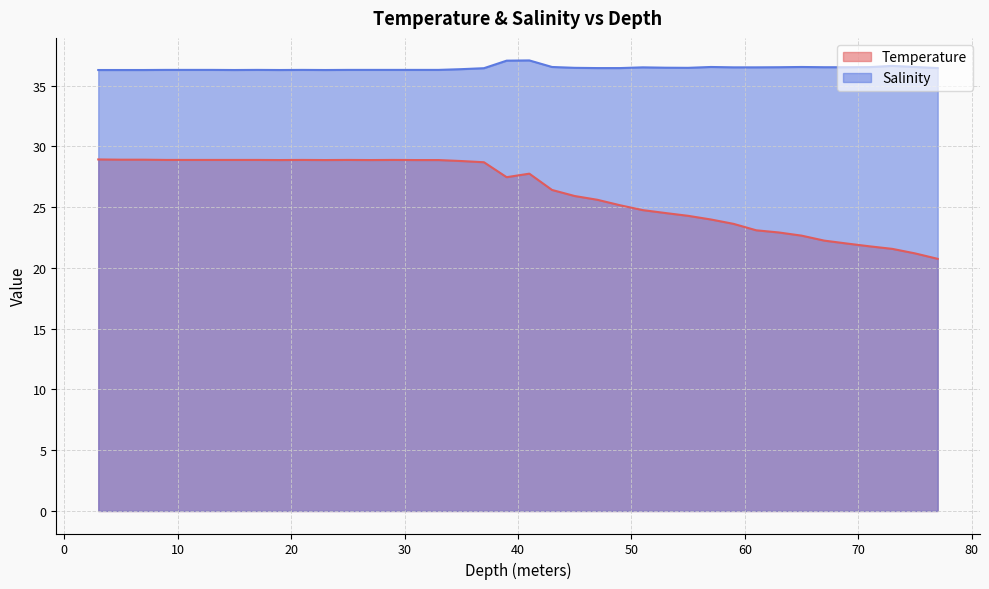

What is the difference between the second highest and second lowest values in the Salinity series?

0.8